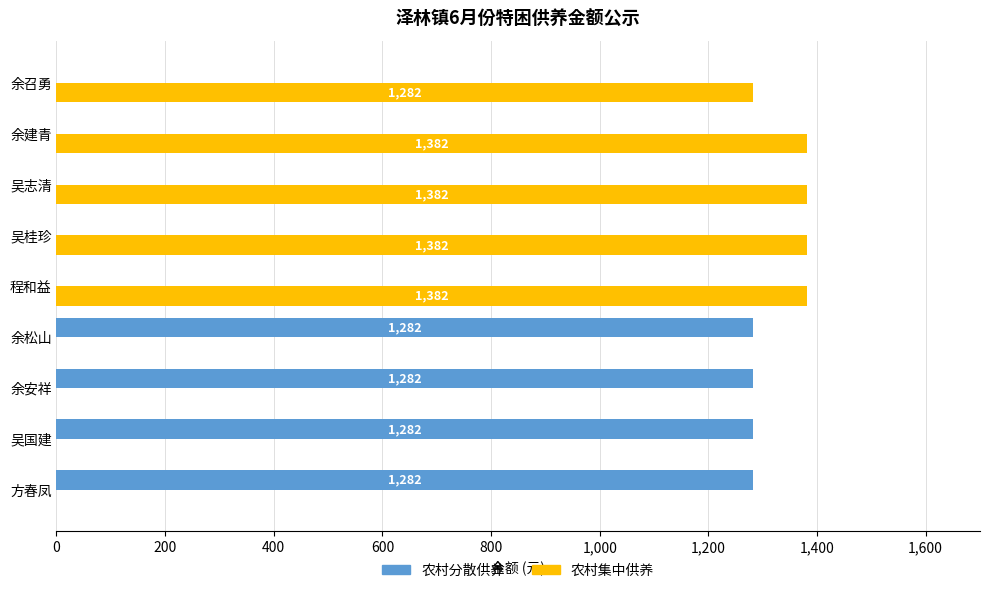

What is the total value across all series at 余召勇?

1282